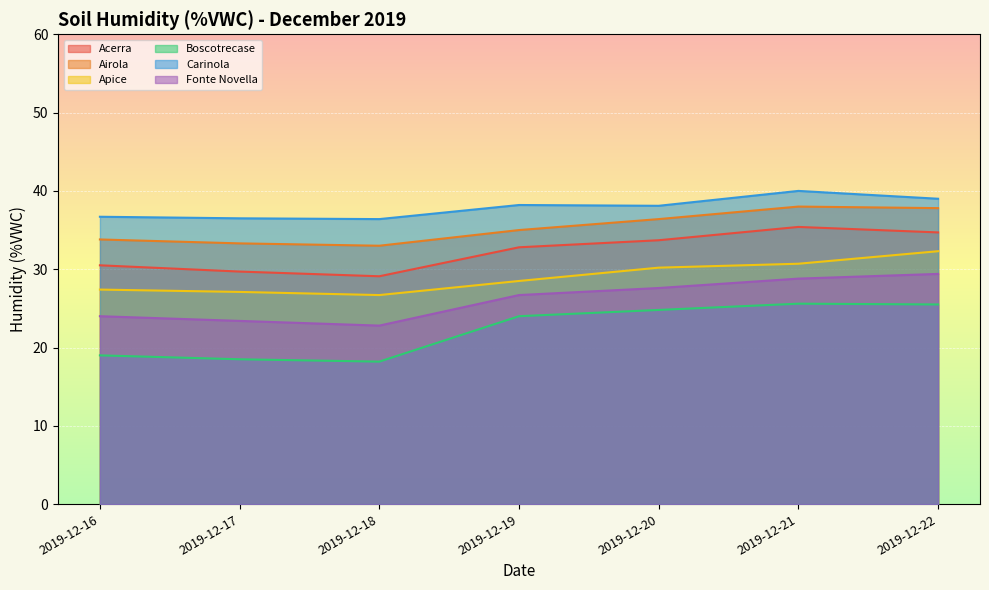

True or false: Apice and Fonte Novella intersect in this chart.

False